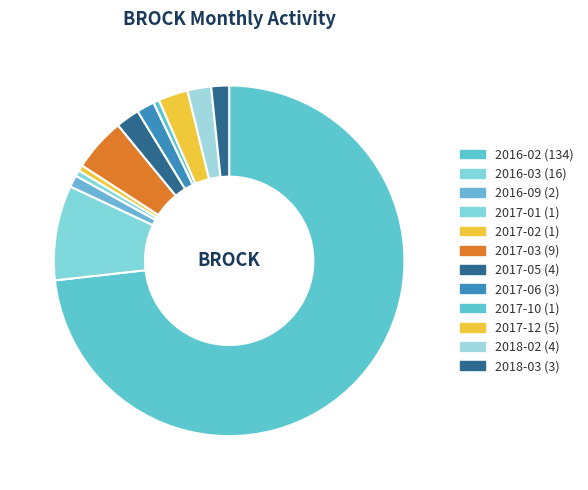

How many slices are in this pie chart?

12